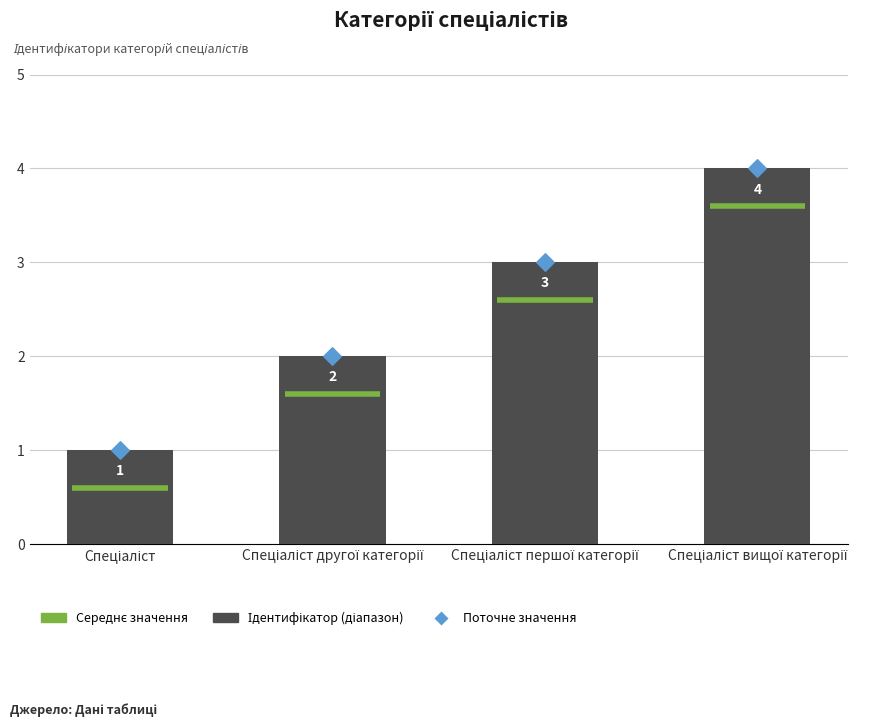

What is the change in value from Спеціаліст першої категорії to Спеціаліст вищої категорії?

+1